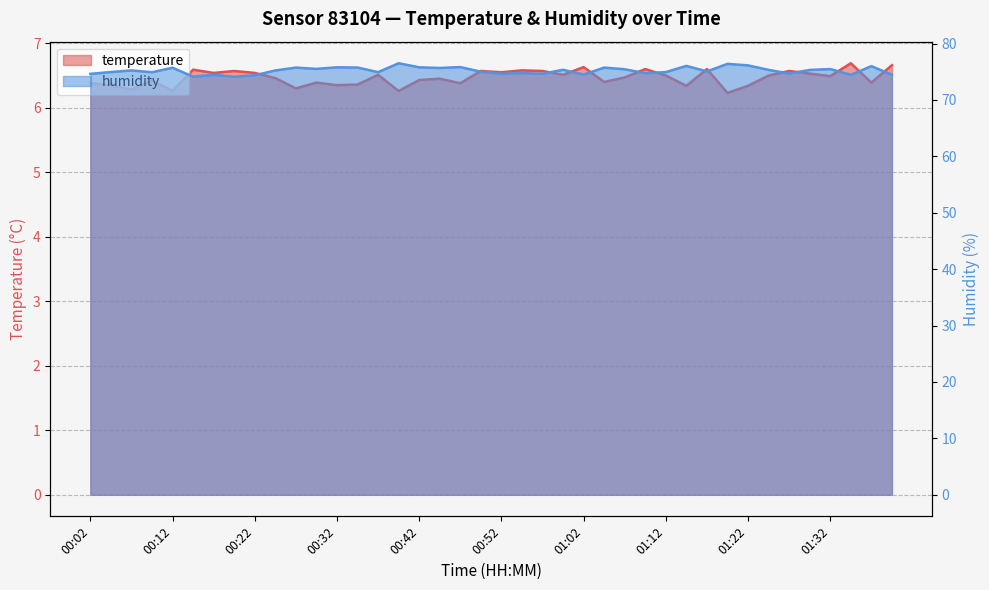

At which category is the sum across all series the highest?

00:39